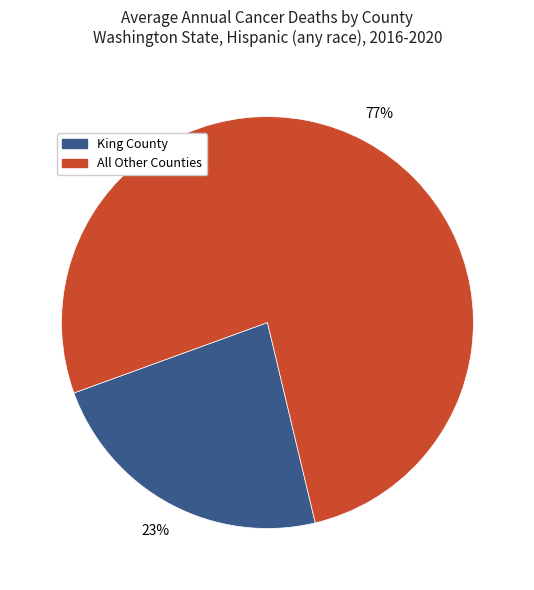

Combined, do All Other Counties and King County account for over 50%?

Yes